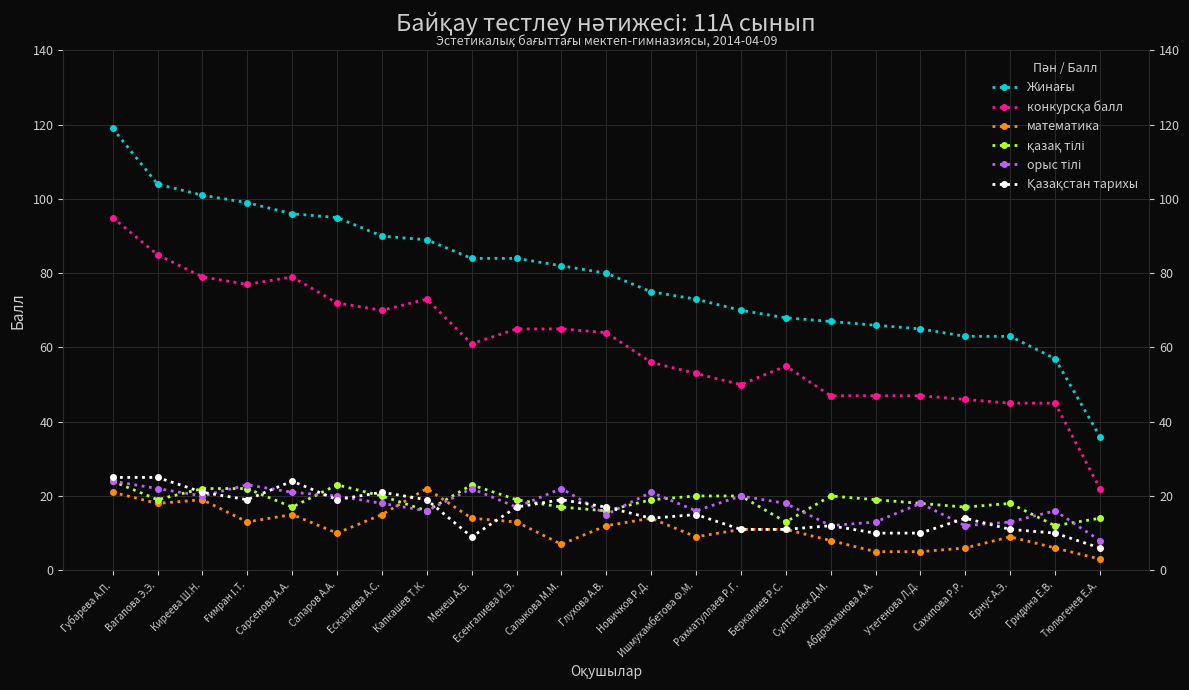

Is the value of қазақ тілі at Есказиева А.С. greater than the value of Қазақстан тарихы at Гридина Е.В.?

Yes